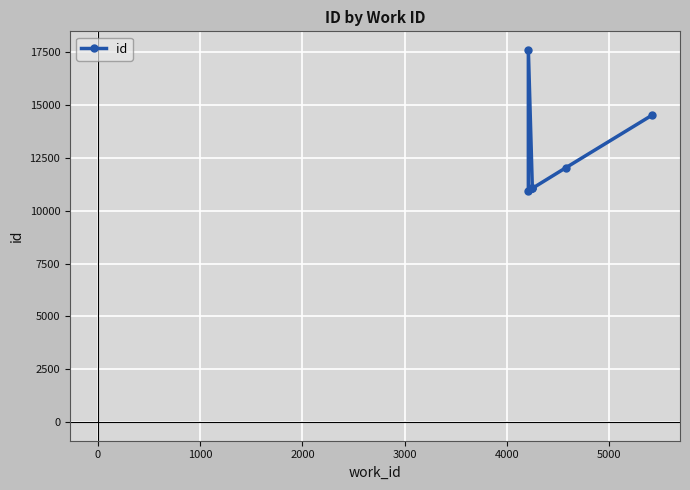

Count the number of values greater than 11057.

3